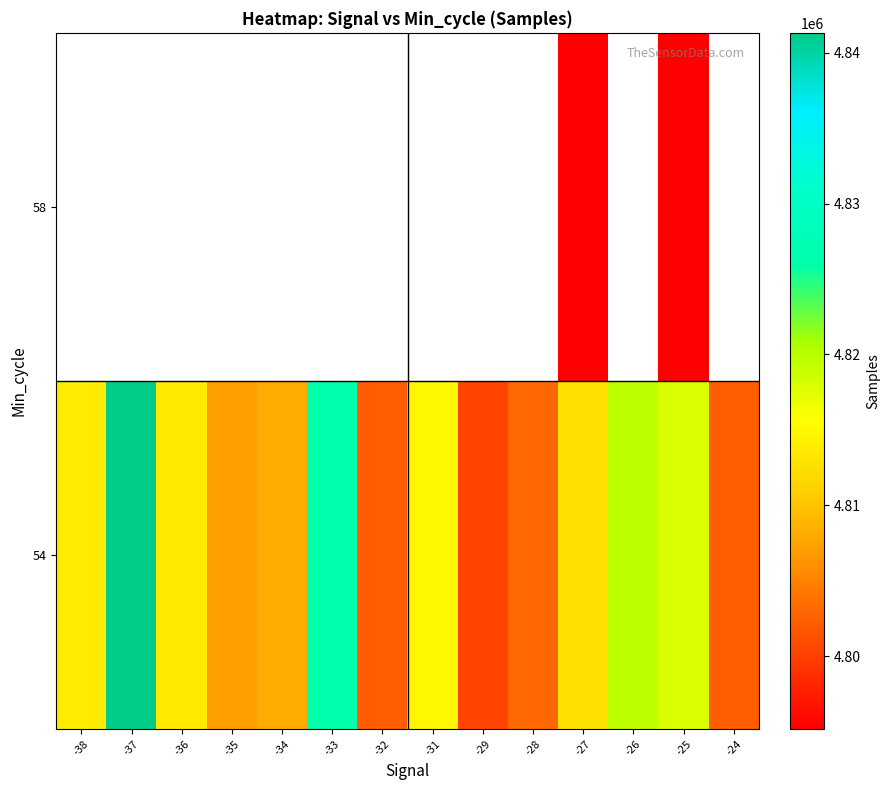

How many values in 58 are above zero?

2